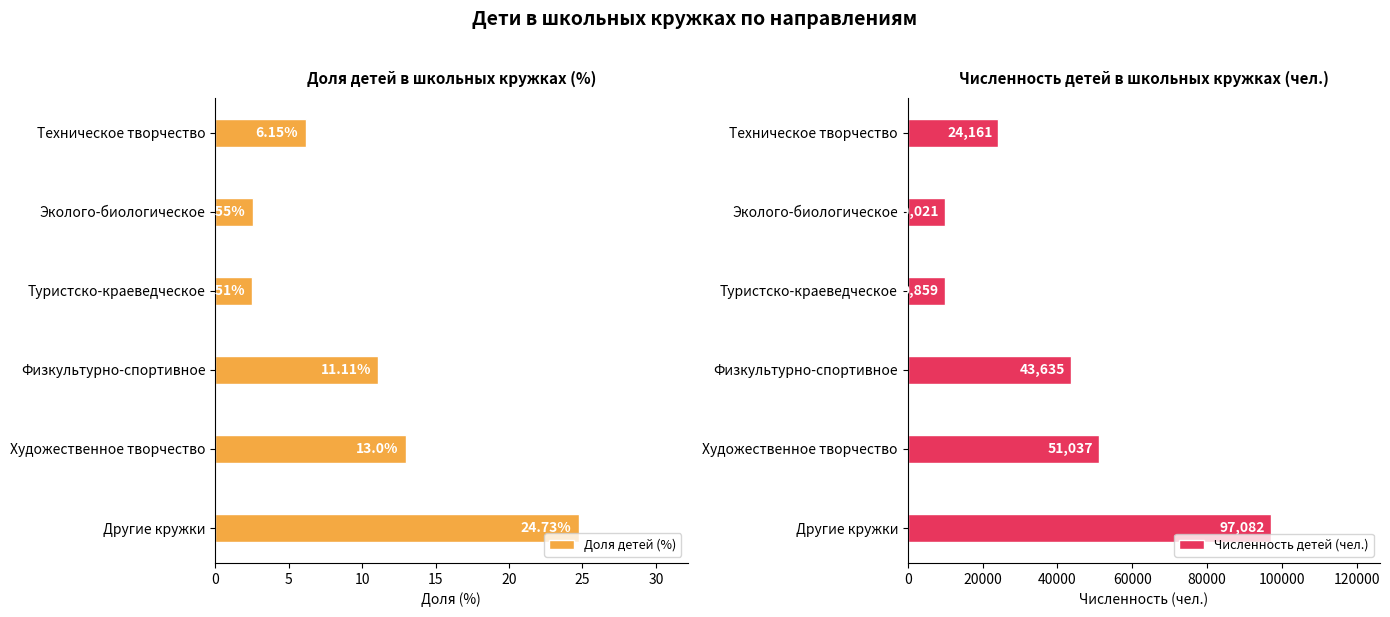

What is the value of the Доля детей (%) bar at the 2nd from the left?

2.5